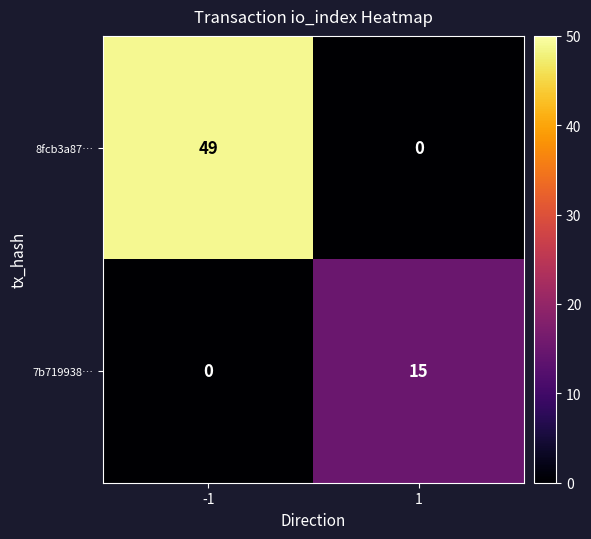

Reading right to left, transcribe all the data shown in this chart.

8fcb3a87…: 1=0	-1=49
7b719938…: 1=15	-1=0